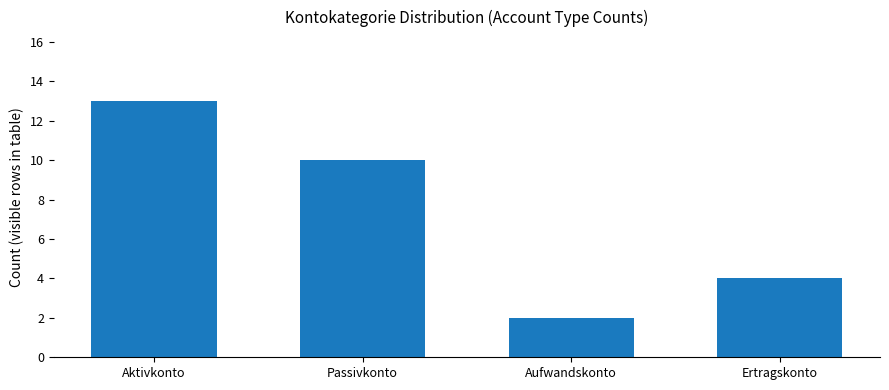

List the labels in order of value, largest first.

Aktivkonto, Passivkonto, Ertragskonto, Aufwandskonto